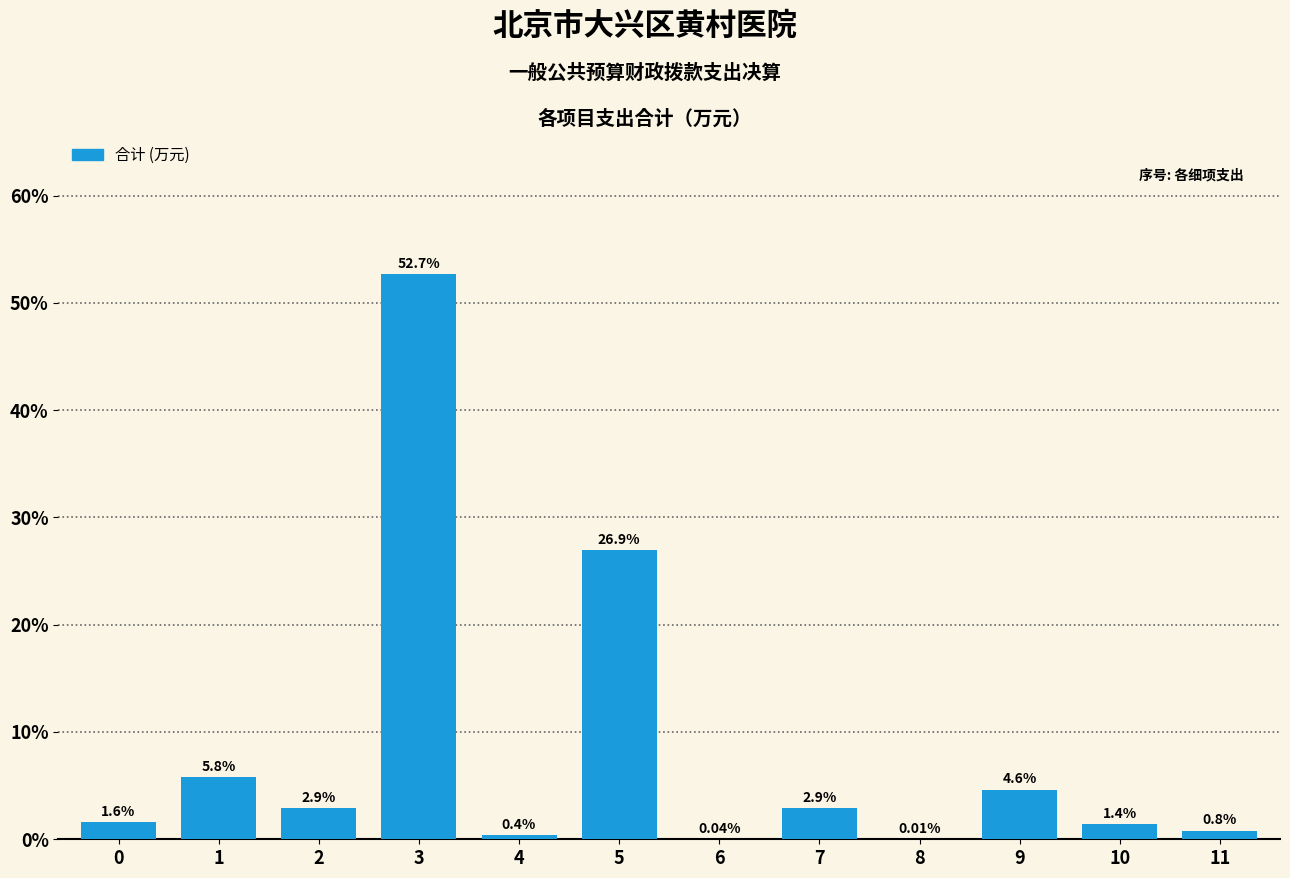

What is the change in value from 1 to 5?

+21.1